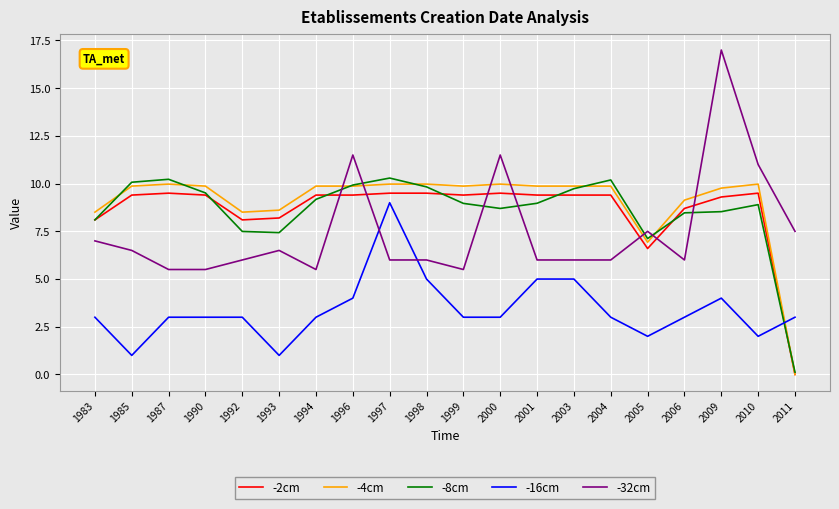

True or false: -2cm has more than 0 points higher than both neighbors.

True